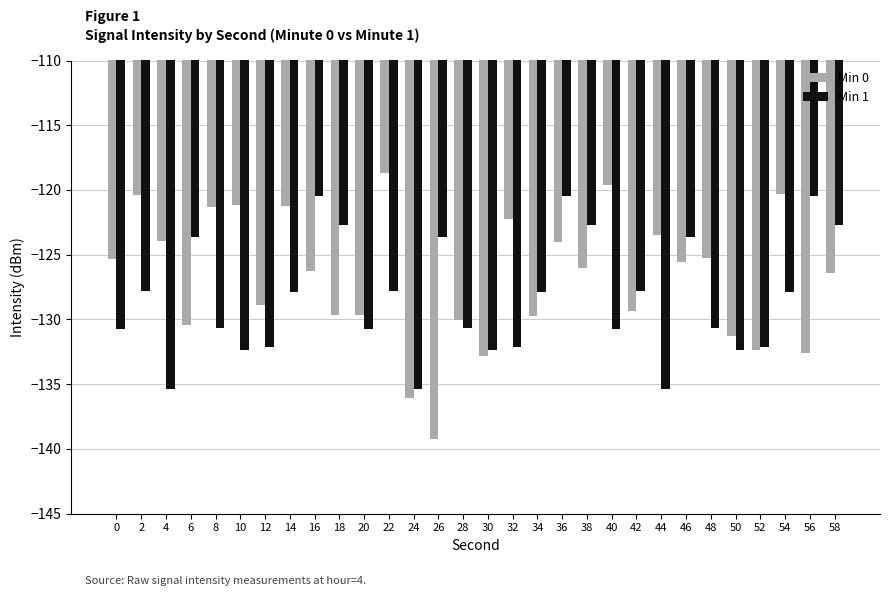

What is the approximate value of Min 0 at 8?

-121.3